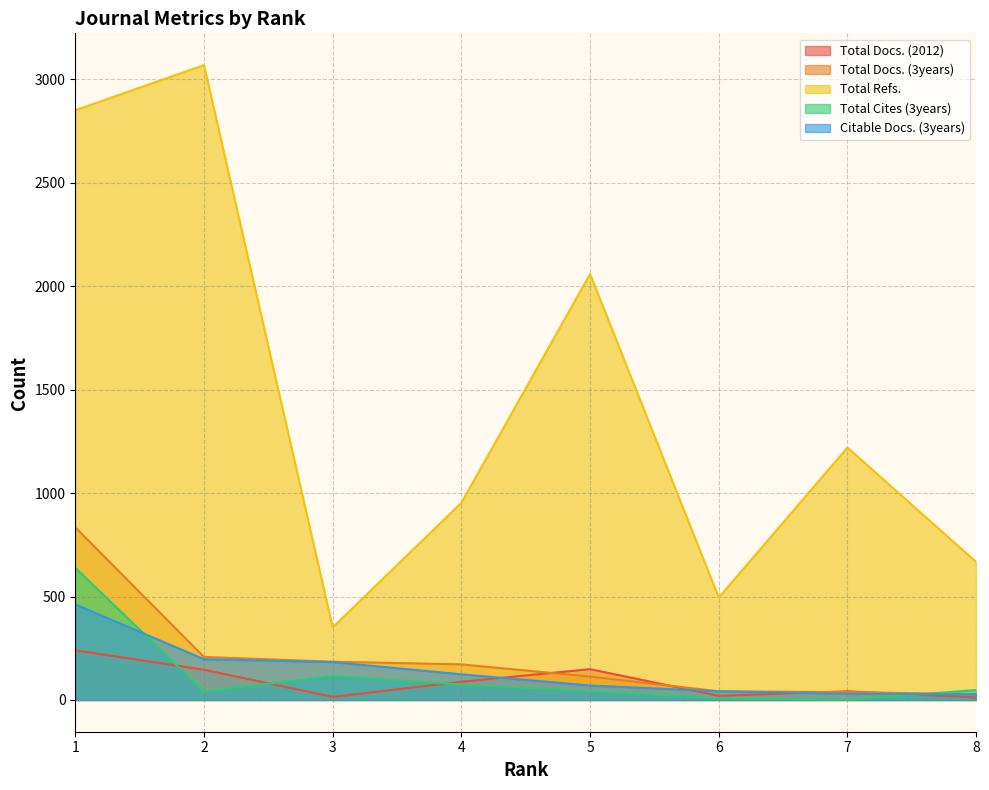

What is the difference between the highest and lowest values at 6?

487